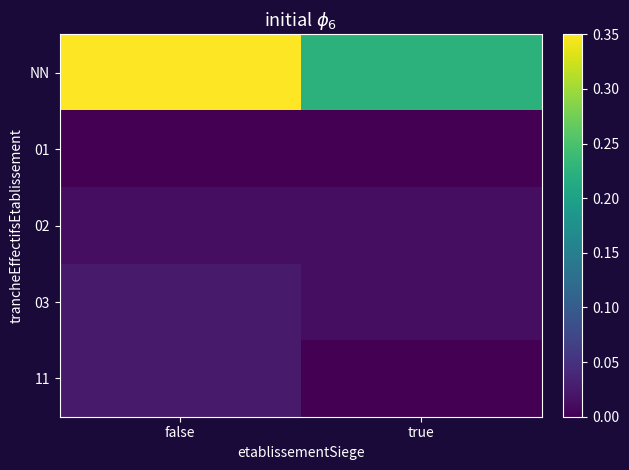

At which category is the sum across all series the highest?

false